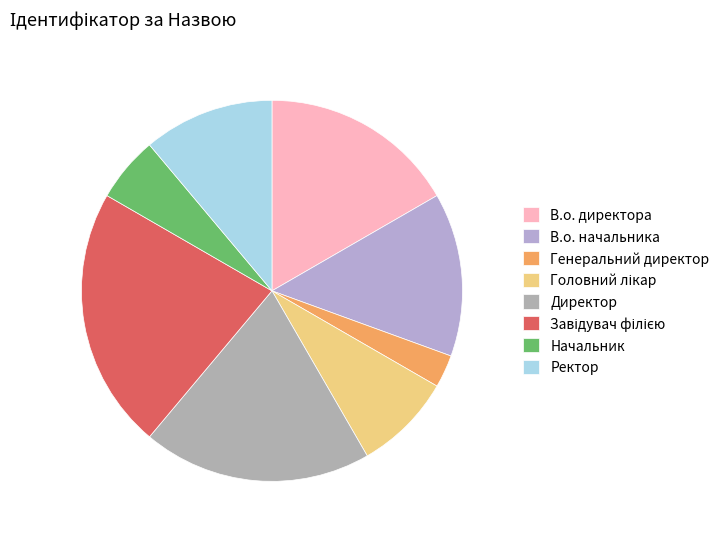

Does В.о. директора represent more than half of the total?

No